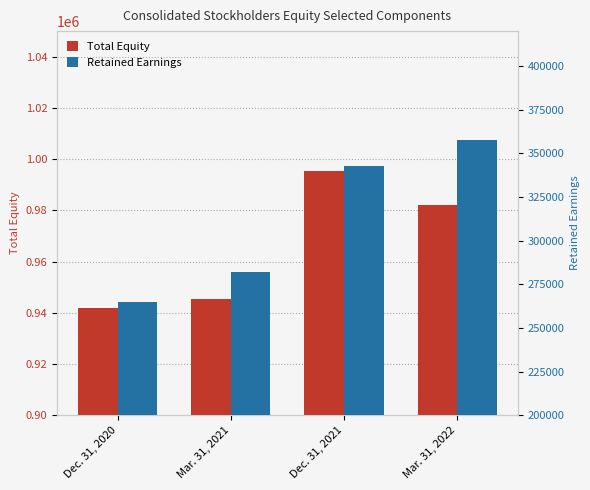

How many values in the Retained Earnings series are below 342639?

2